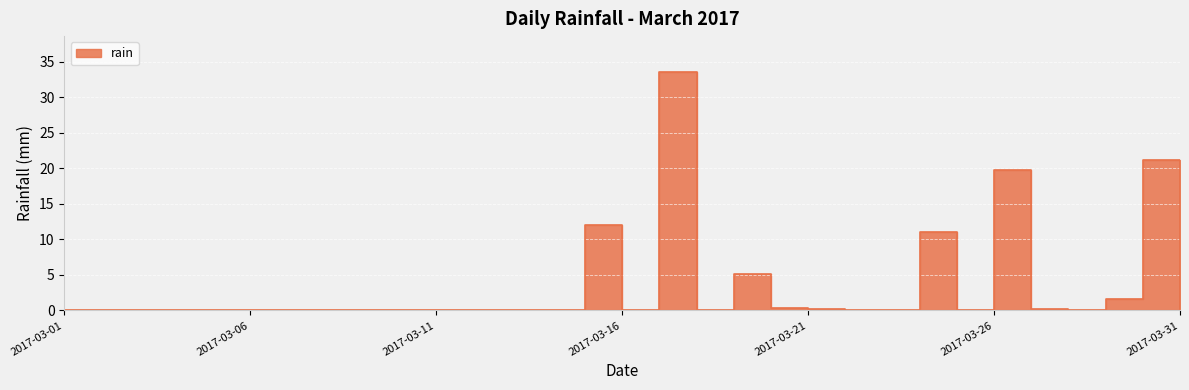

At which category does the chart reach its minimum across all series?

2017-03-01